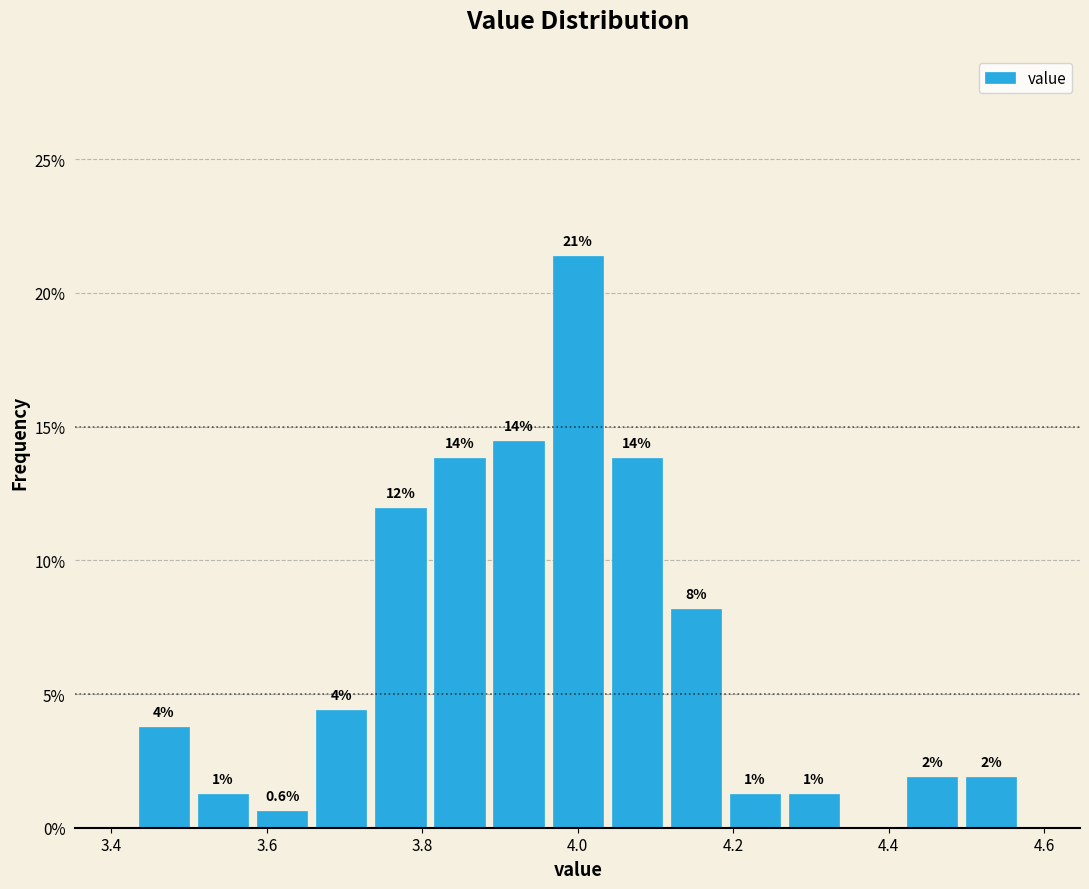

Around what value on the x-axis is the tallest bar? Give the approximate position of its centre, as read against the axis.

4.00